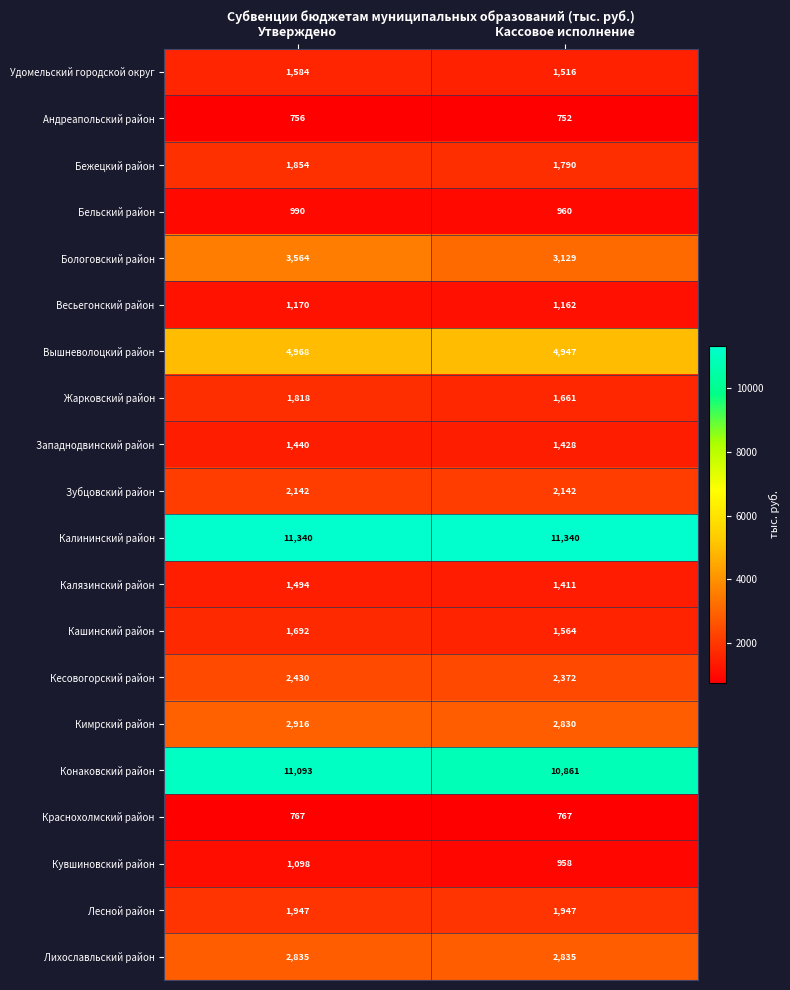

Is it true that Краснохолмский район equals 1323 at Кассовое исполнение?

False